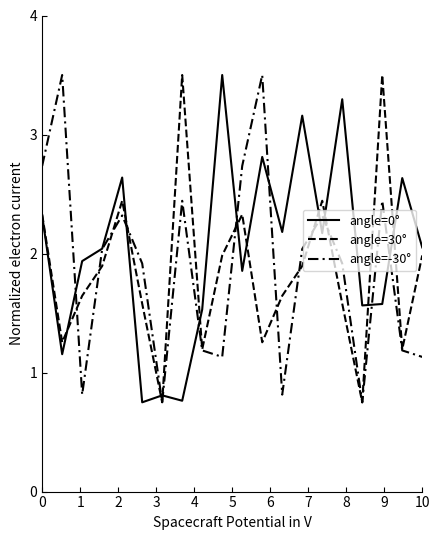

Between which two adjacent categories do angle=-30° and angle=0° first intersect?

1 and 2